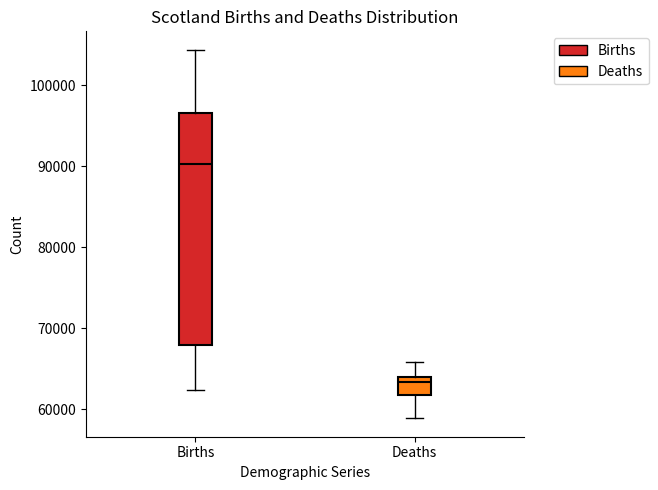

Reading left to right, transcribe this box plot: for each box, give where its median line is, the range the box spans, and where its two whiskers end, as read against the y-axis. The values are not printed on the chart, so give them approximately, as read against the axis.

Births: median 90000, box 68000 to 97000, whiskers 62000 to 104000
Deaths: median 63000, box 62000 to 64000, whiskers 59000 to 66000